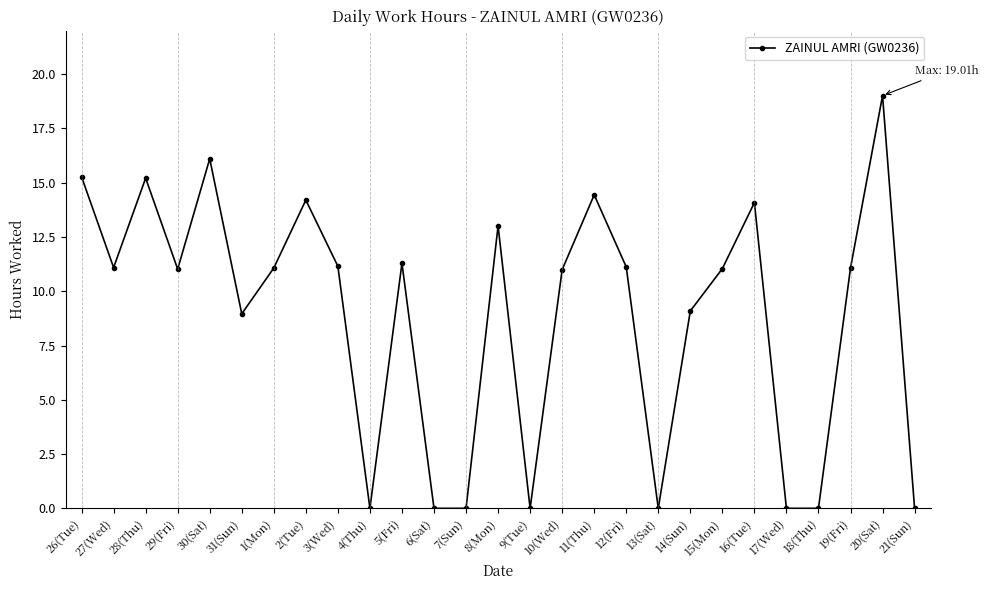

How many lines are shown in the chart?

1